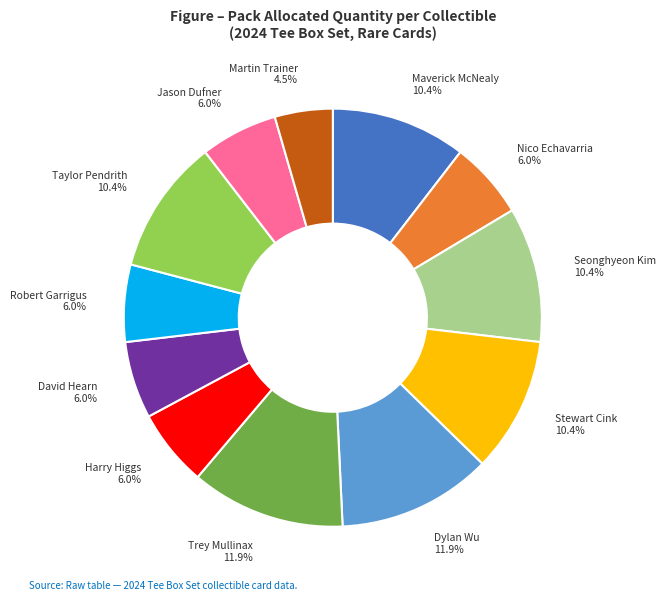

Is there a majority slice in this chart?

No